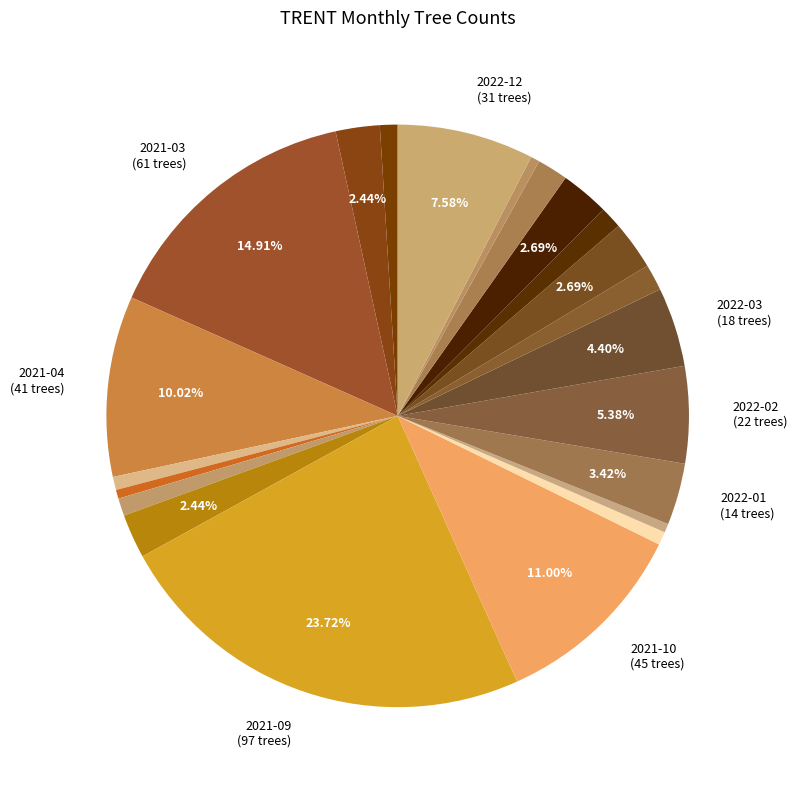

Rank the categories by value from lowest to highest.

2022-04, 2022-07, 2021-06, 2021-12, 2022-11, 2021-05, 2021-11, 2021-01, 2021-07, 2022-08, 2022-05, 2022-10, 2021-02, 2021-08, 2022-06, 2022-09, 2022-01, 2022-03, 2022-02, 2022-12, 2021-04, 2021-10, 2021-03, 2021-09